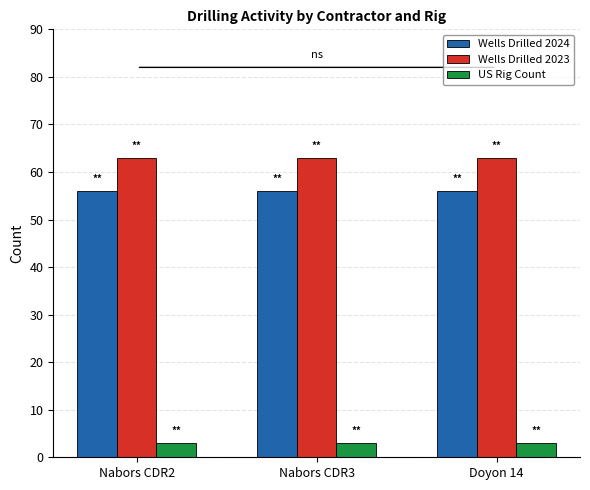

What is the maximum value for Wells Drilled 2023?

63